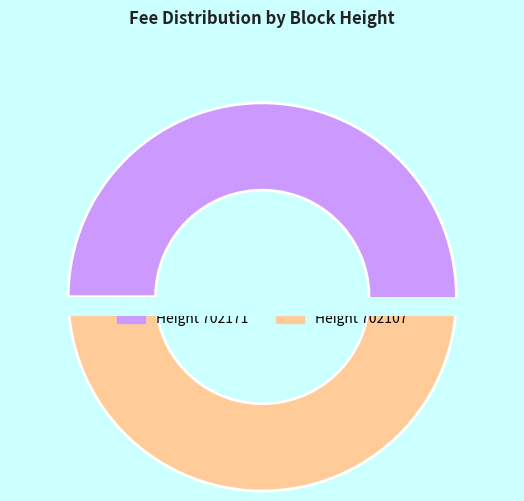

To the nearest percent, what is the combined percentage of 702107 and 702171?

100%